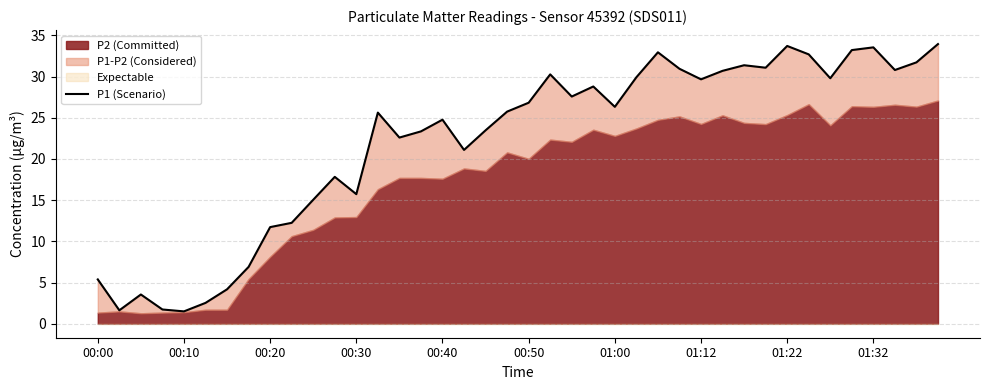

How many points are higher than both their immediate neighbors (excluding endpoints)?

10